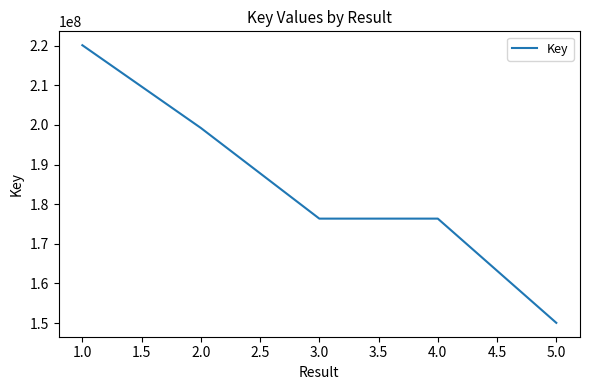

True or false: the data has more than 2 interior local peaks.

False